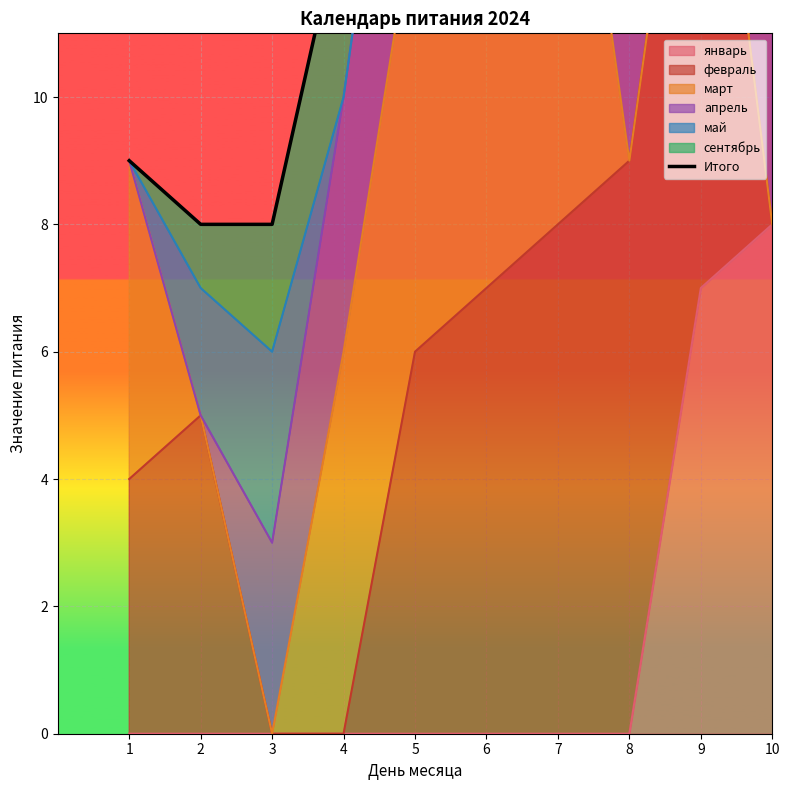

The chart shows a value of 12 at 3. True or false?

False